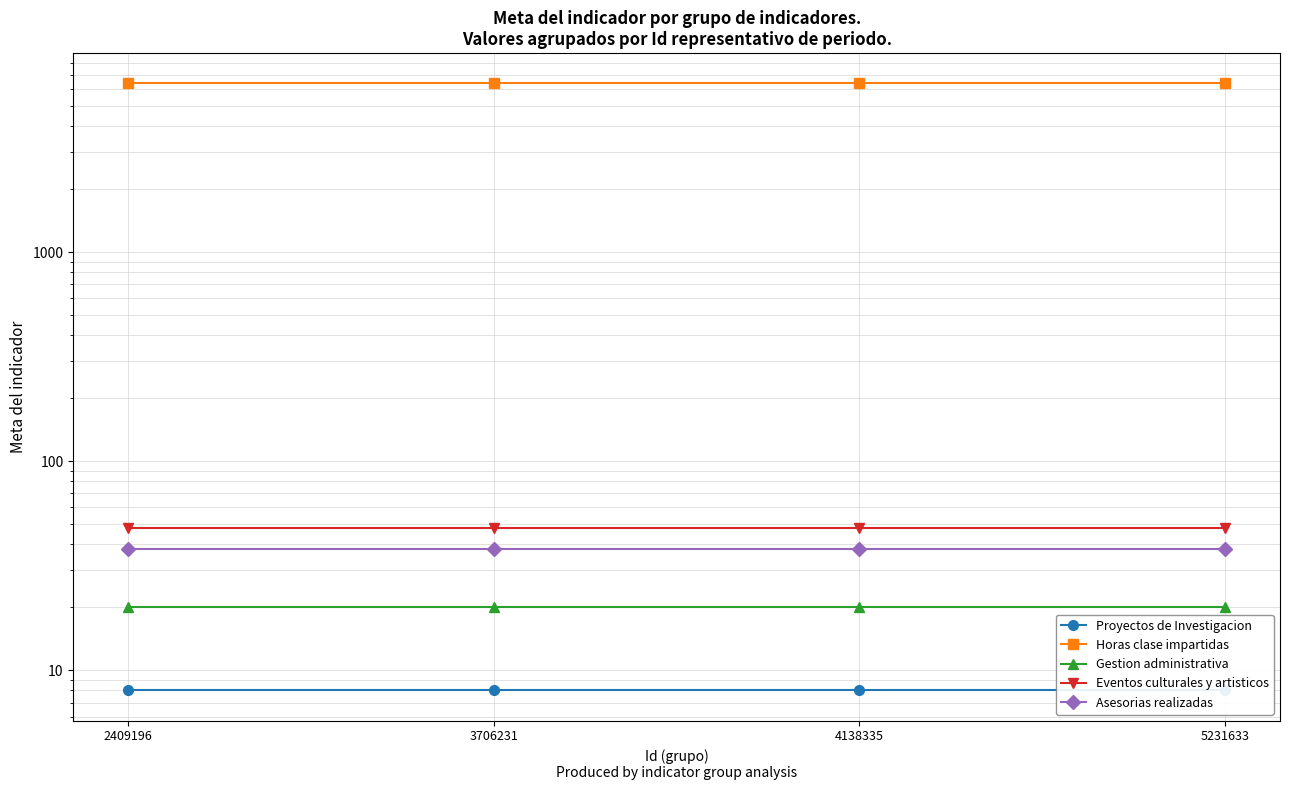

What is the sum of all Asesorias realizadas values?

152